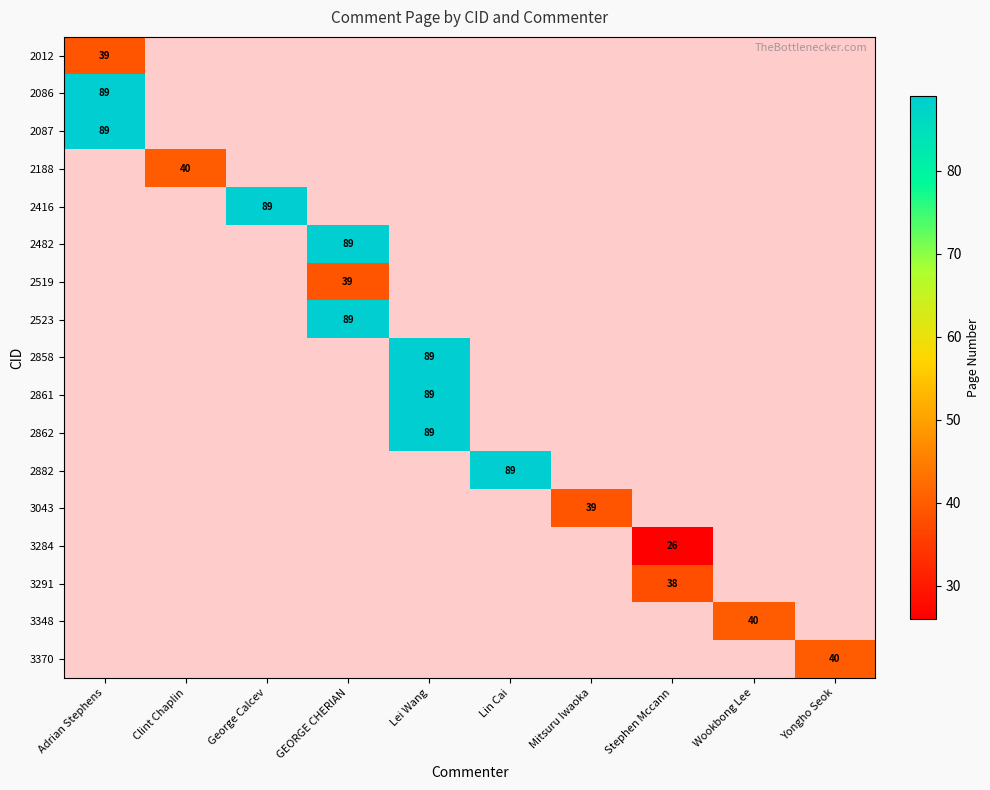

Is the value of 2012 at Lei Wang greater than the value of 2519 at GEORGE CHERIAN?

No